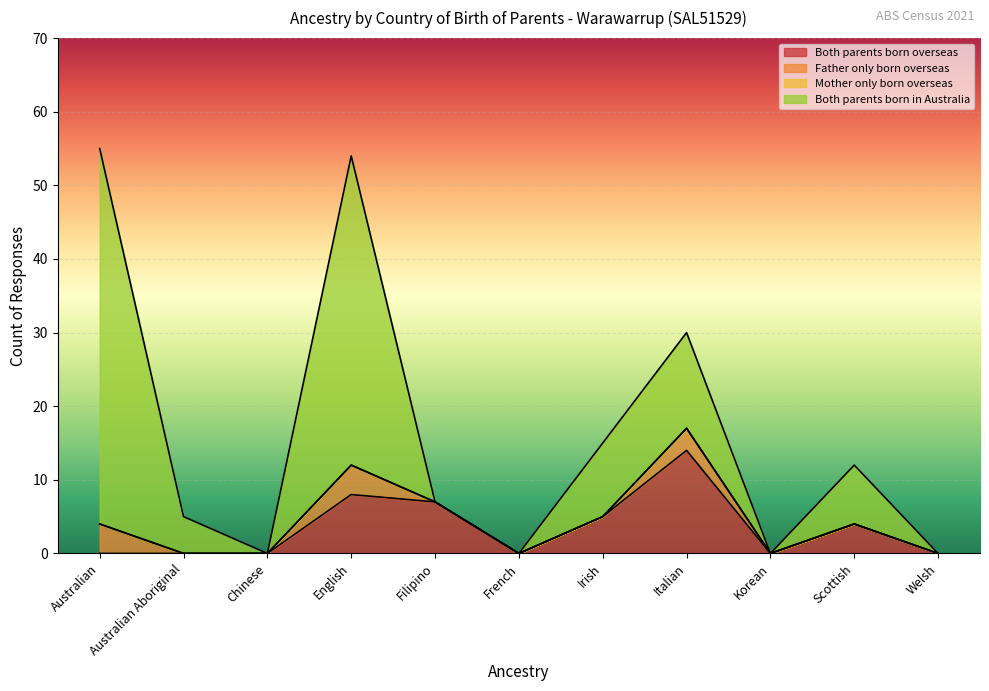

Is the value of Both parents born overseas at English greater than the value of Father only born overseas at Australian?

Yes